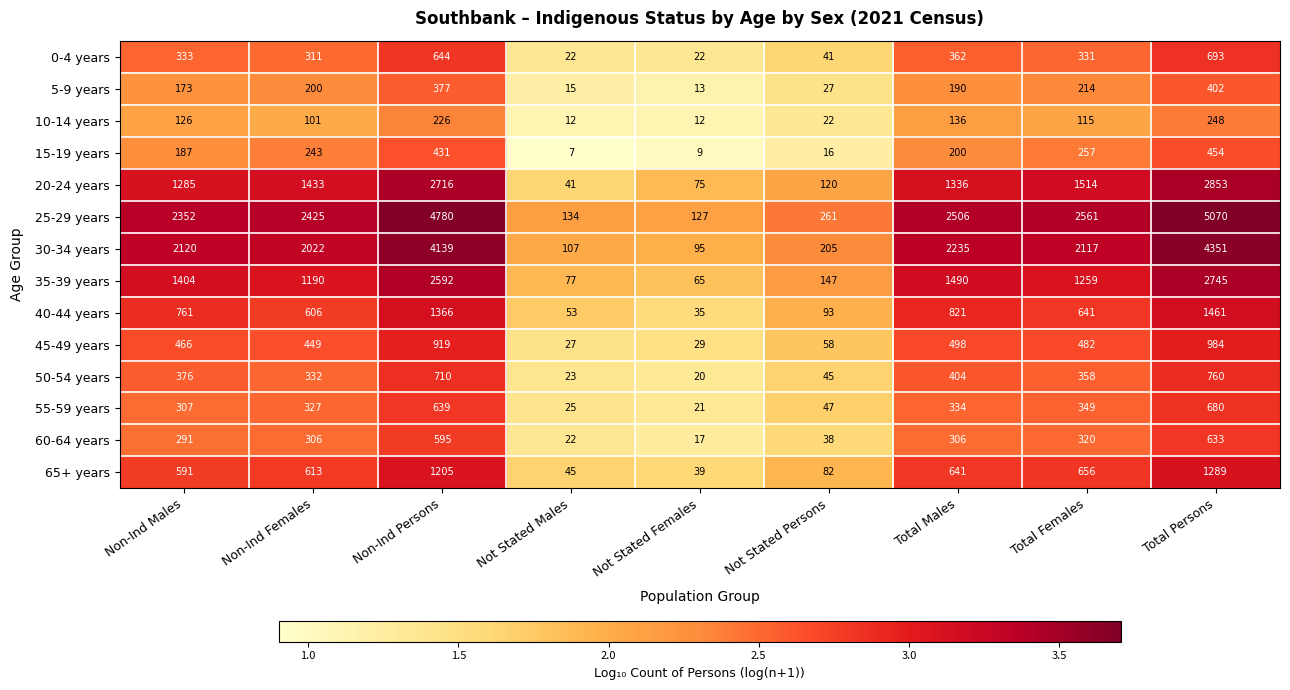

How many data points in 10-14 years are less than 115?

4